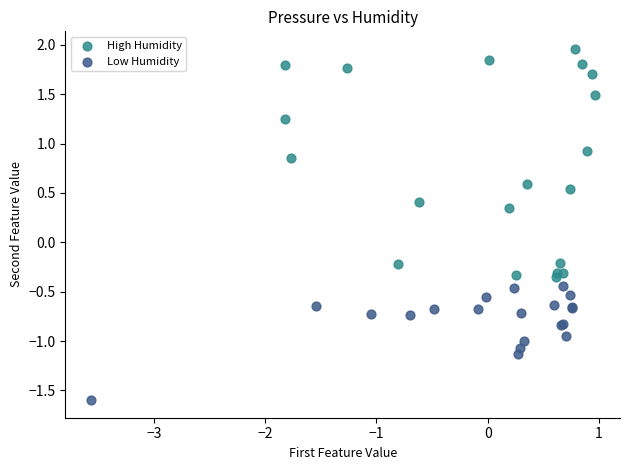

Which series reaches the maximum Y coordinate?

High Humidity